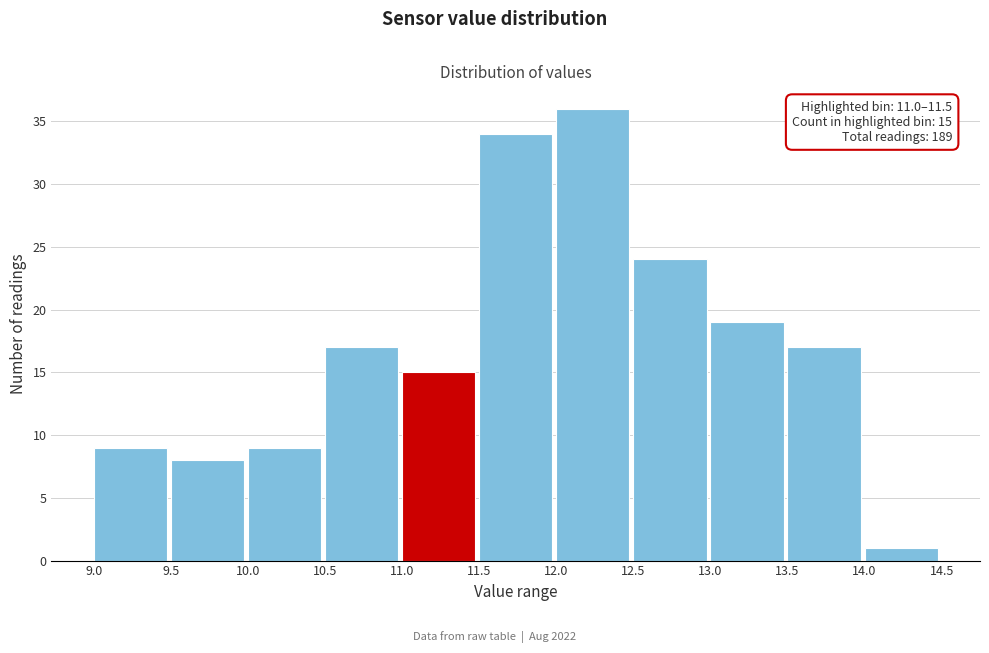

Which range on the x-axis has the tallest bar?

12.0 to 12.5